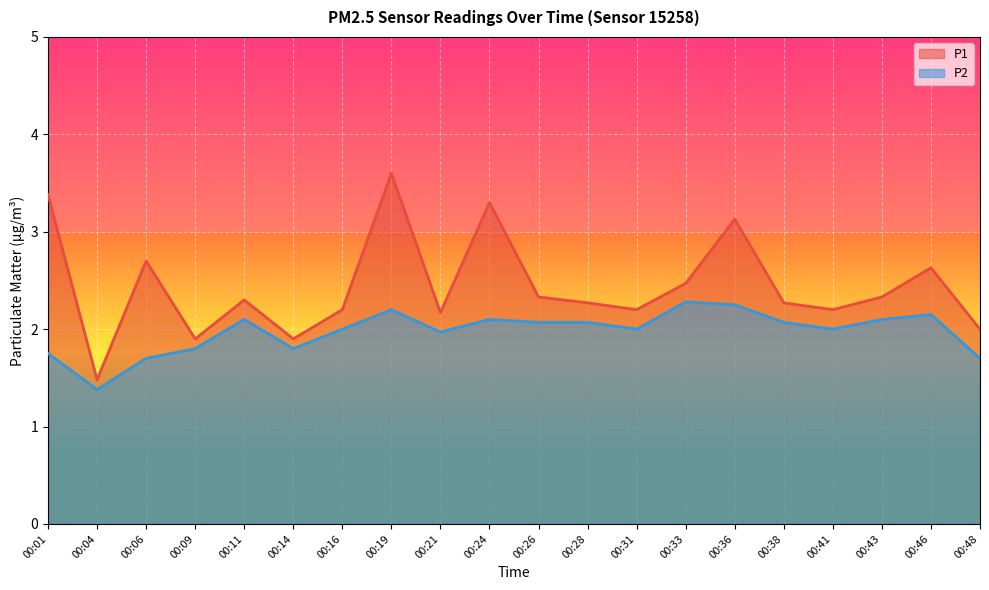

Where is P1 nearest to the value 2?

00:48